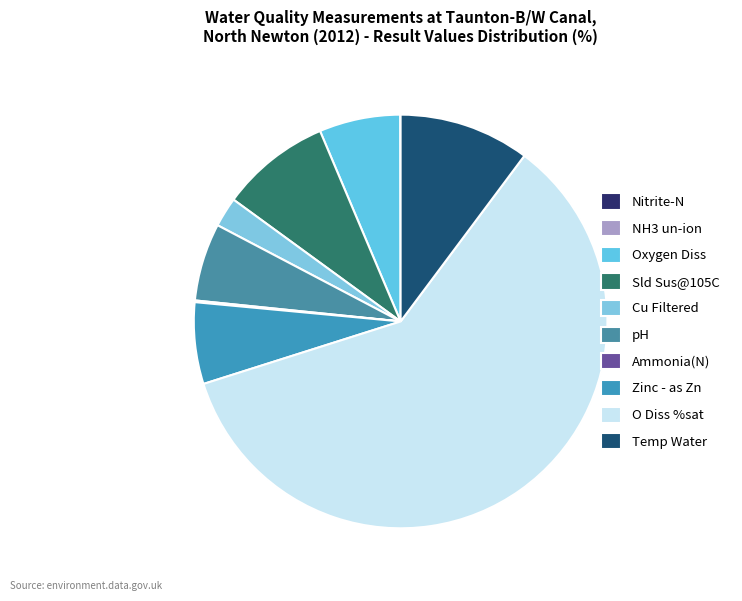

Which has a higher value, Zinc - as Zn or Oxygen Diss?

Zinc - as Zn